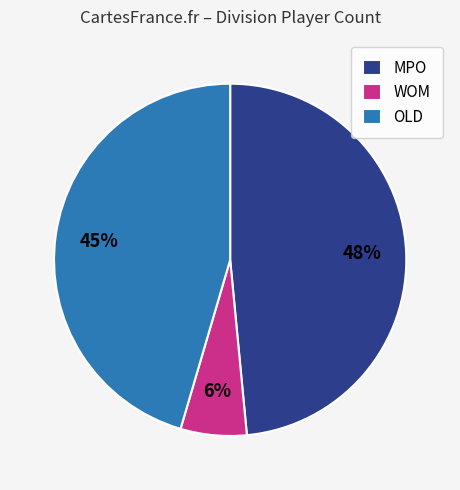

Is it true that OLD is 45% of the pie?

True